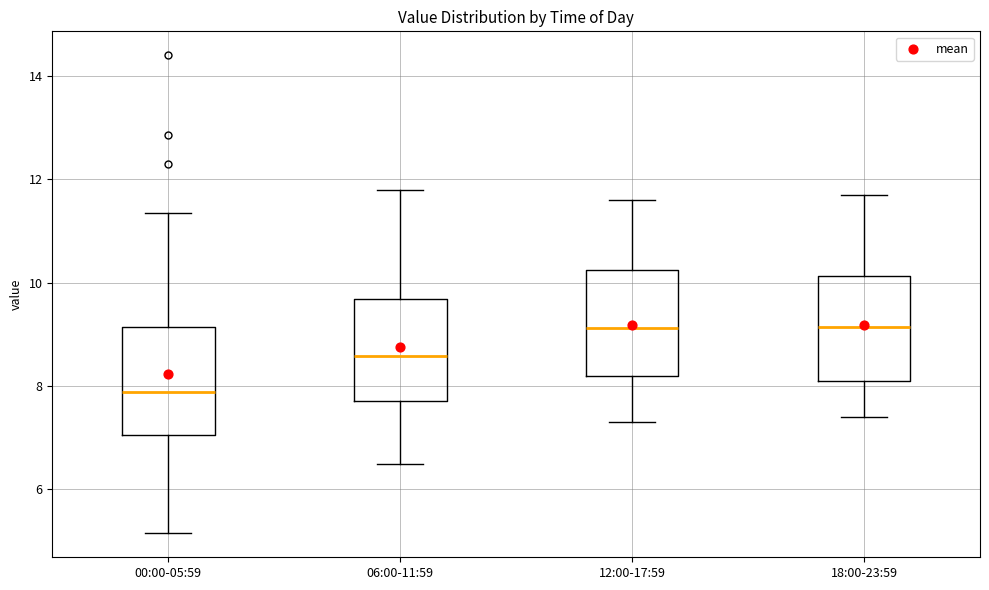

Reading left to right, transcribe this box plot: for each box, give where its median line is, the range the box spans, and where its two whiskers end, as read against the y-axis. The values are not printed on the chart, so give them approximately, as read against the axis.

00:00-05:59: median 7.8, box 7.0 to 9.2, whiskers 5.2 to 11.4
06:00-11:59: median 8.6, box 7.8 to 9.6, whiskers 6.6 to 11.8
12:00-17:59: median 9.2, box 8.2 to 10.2, whiskers 7.4 to 11.6
18:00-23:59: median 9.2, box 8.2 to 10.2, whiskers 7.4 to 11.8